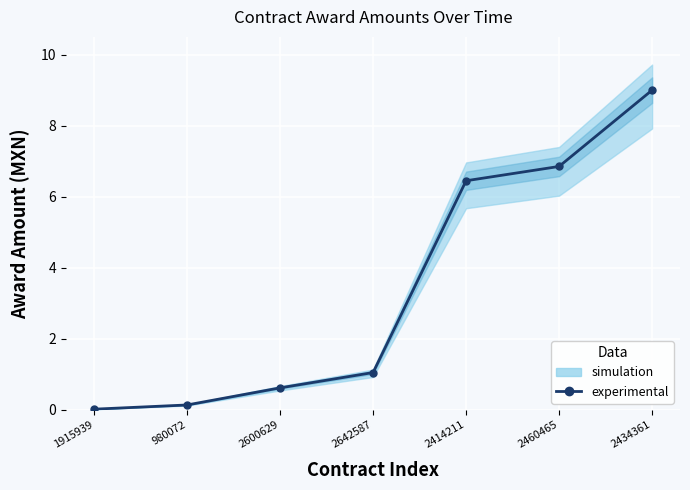

Which label corresponds to the largest value in the chart?

2434361